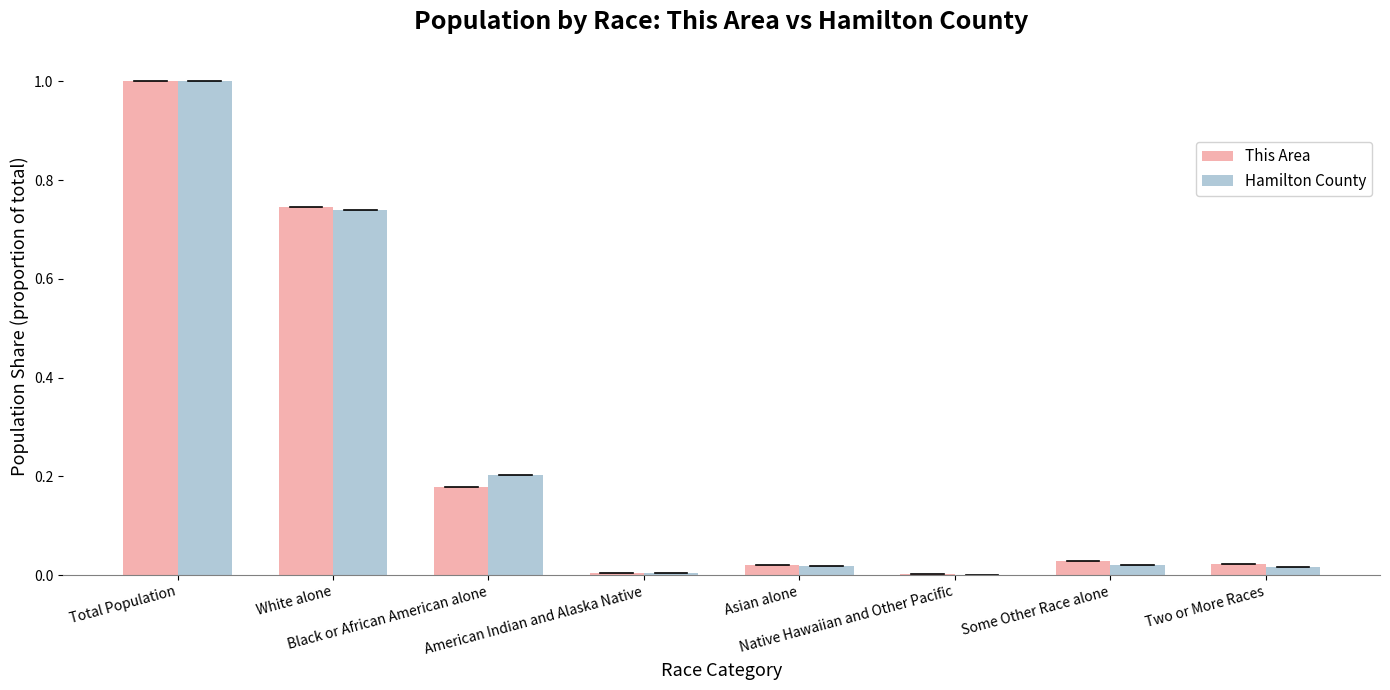

What is the greatest value displayed?

1.0